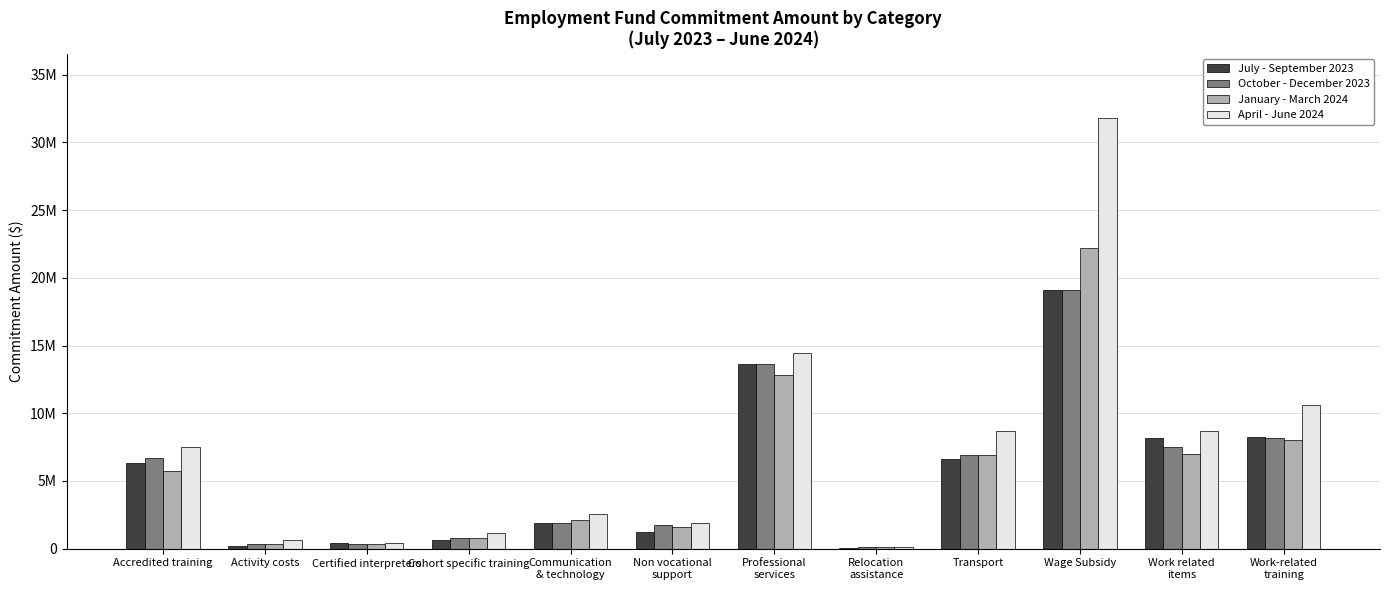

At how many categories does at least one series exceed 24544610?

1